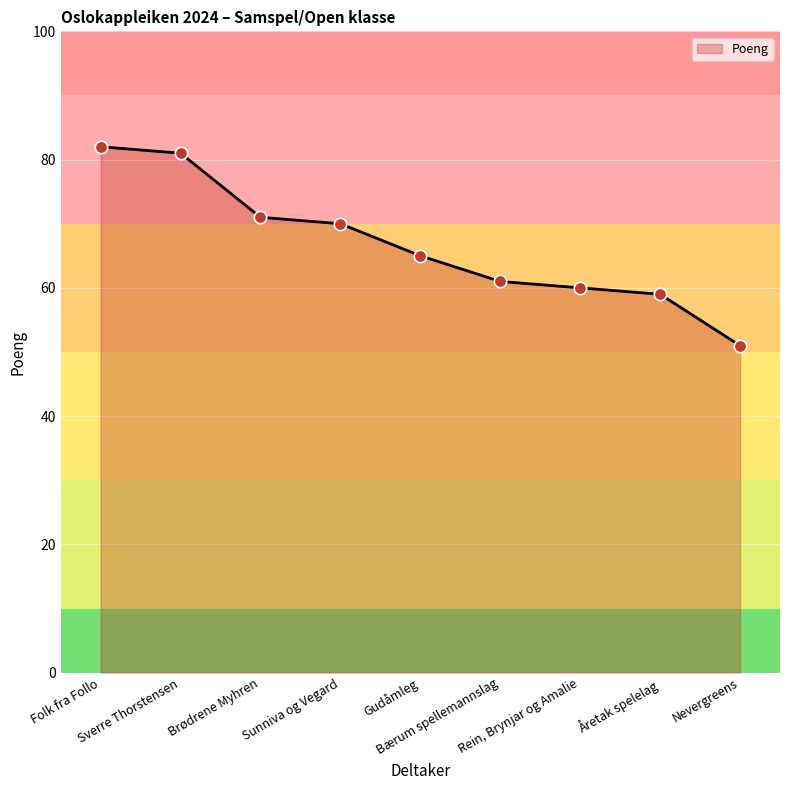

What is the change in value from Rein, Brynjar og Amalie to Åretak spelelag?

-1